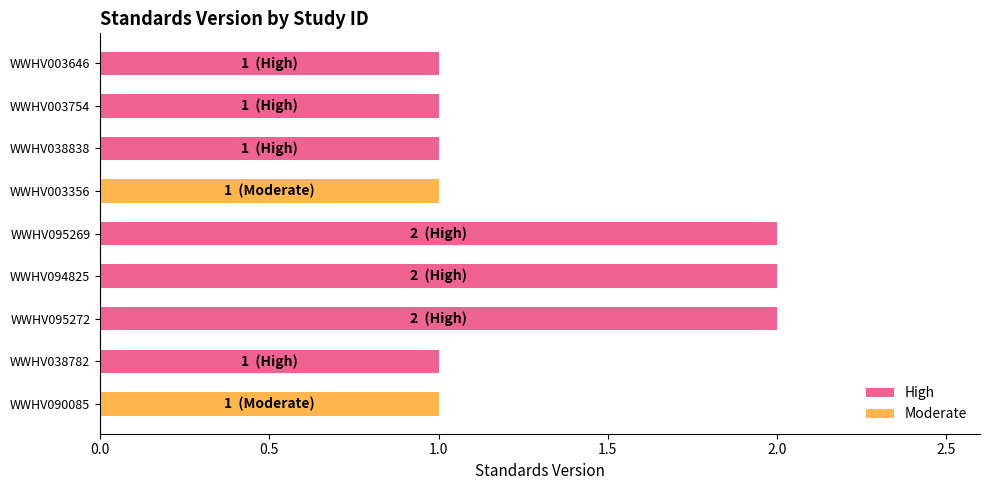

Which series has the largest range (max minus min)?

High